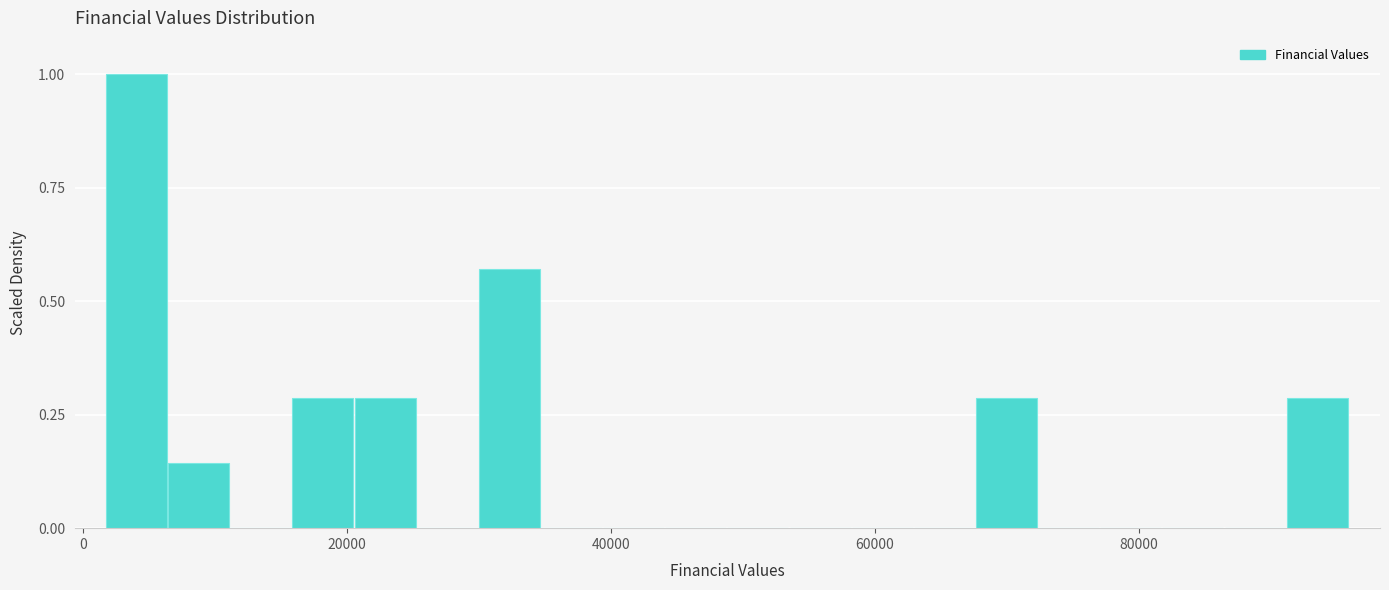

Around what value on the x-axis is the tallest bar? Give the approximate position of its centre, as read against the axis.

4000